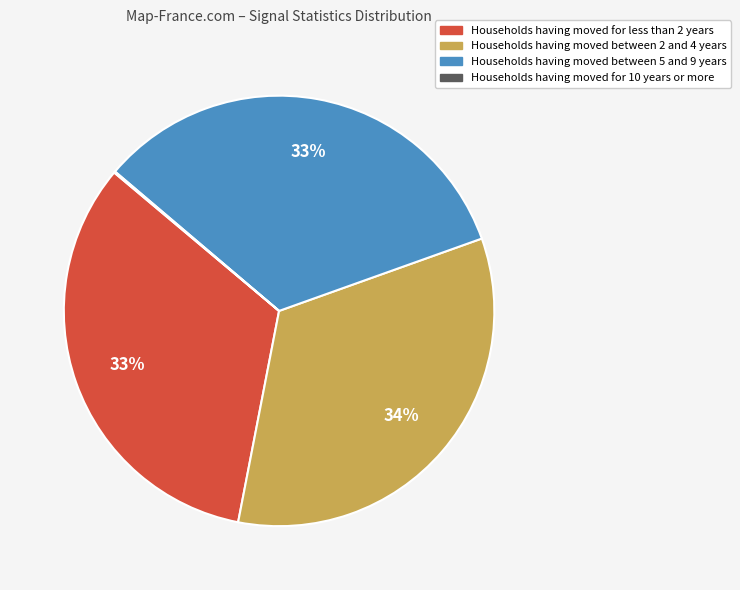

To the nearest percent, what is the average slice percentage?

25%